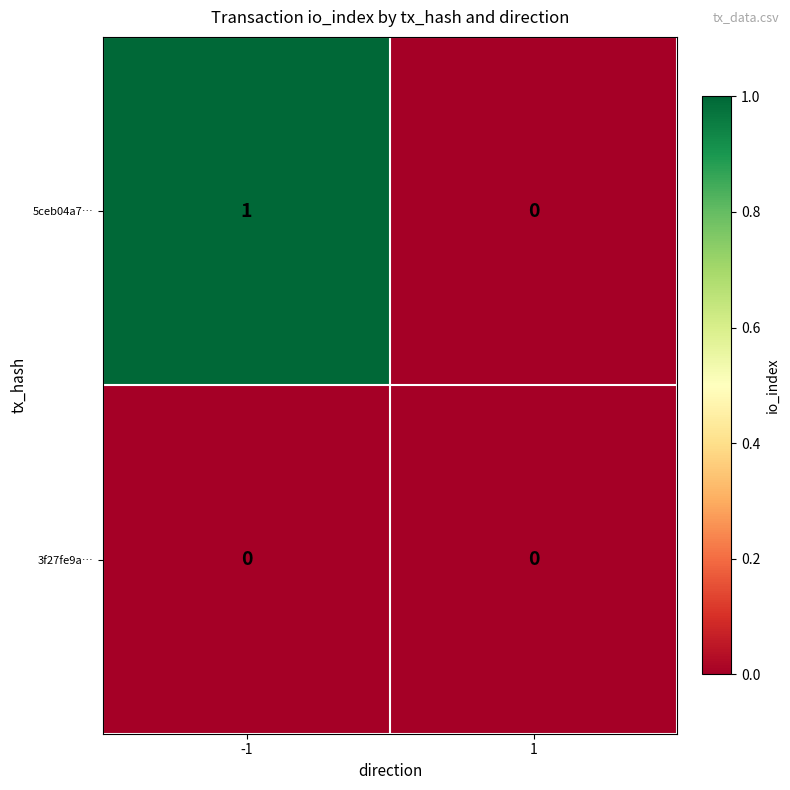

At which category is the sum across all series the highest?

-1